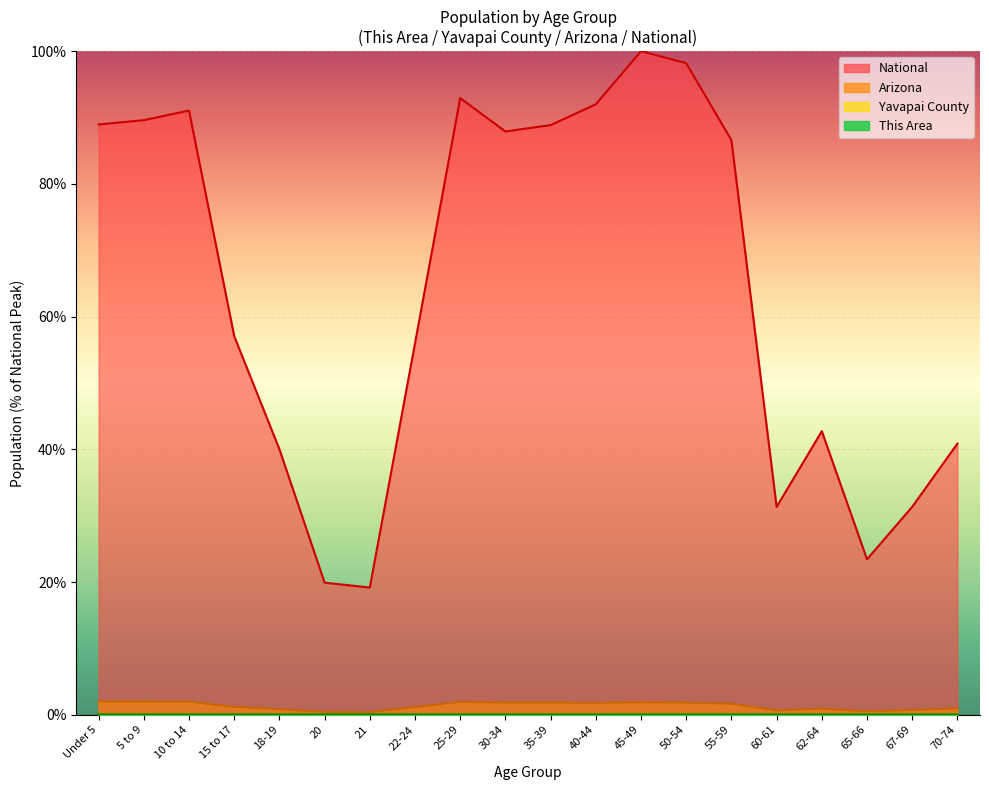

What is the difference between the National values at 20 and Under 5?

69.1